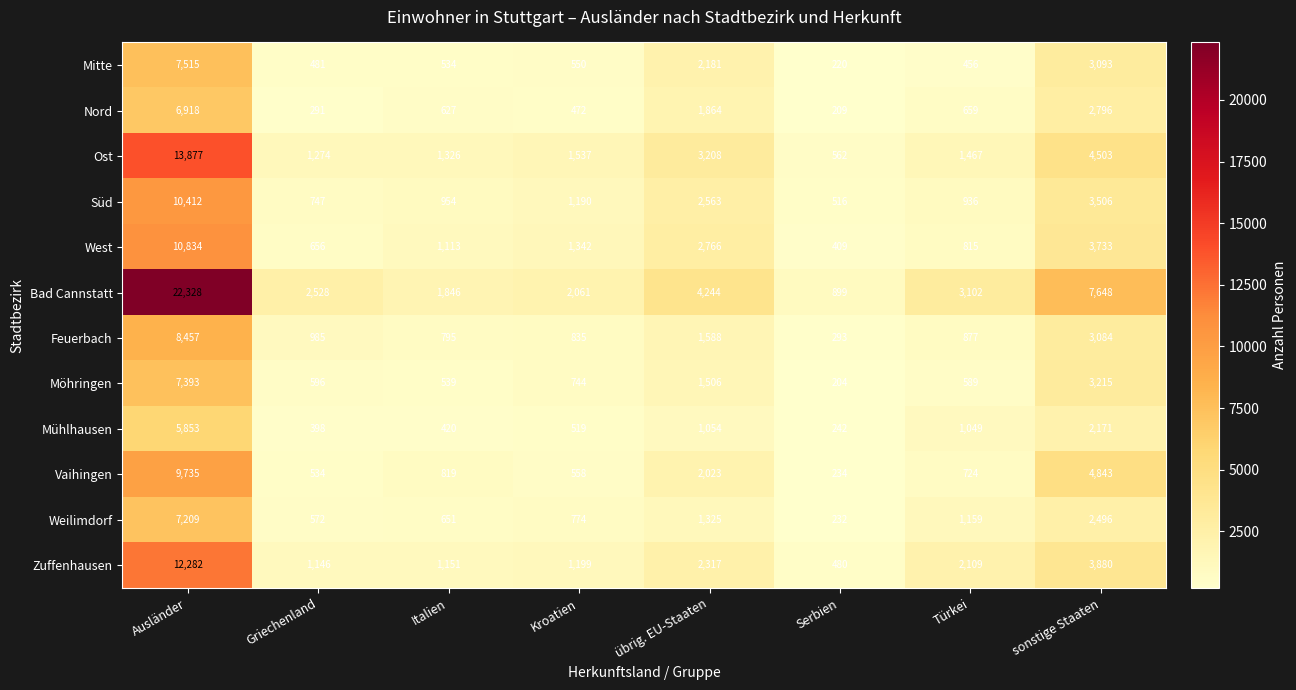

What is the difference between the Weilimdorf values at Griechenland and Ausländer?

6637